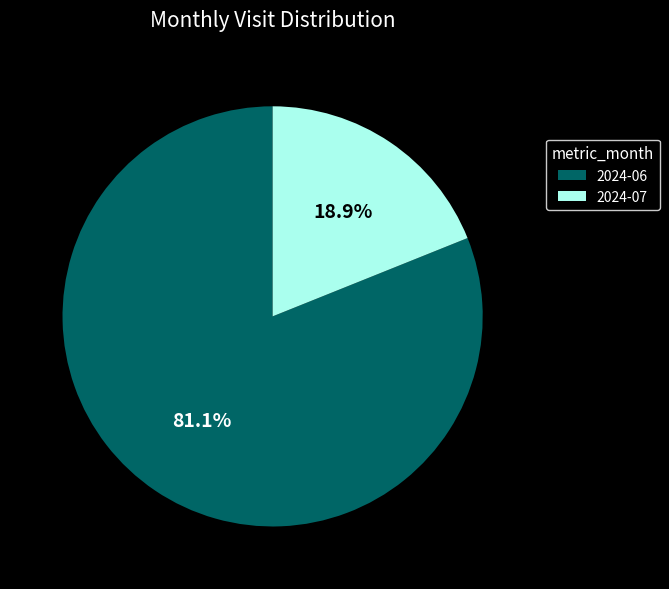

Count the number of slices in the pie.

2